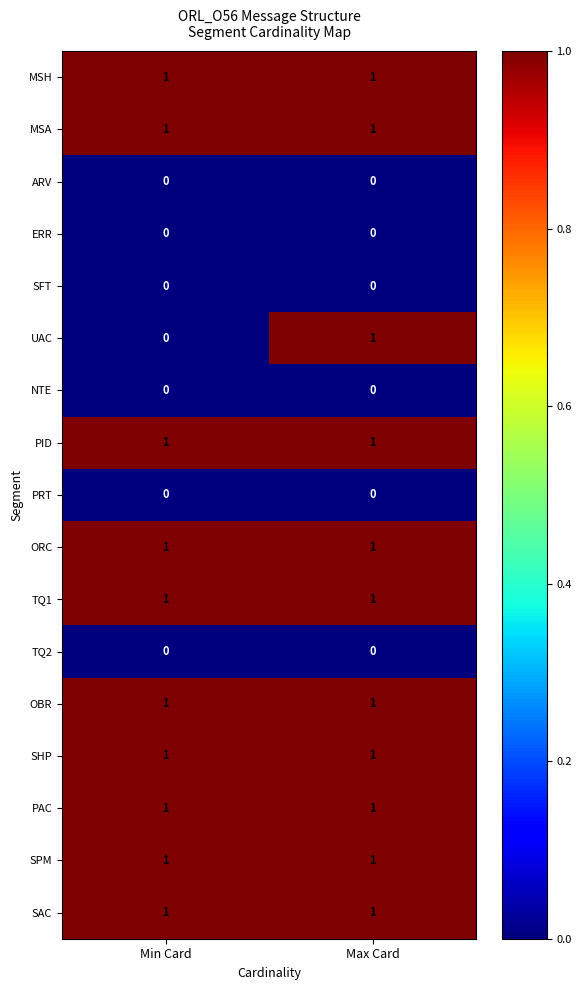

Count the number of categories in the chart.

2